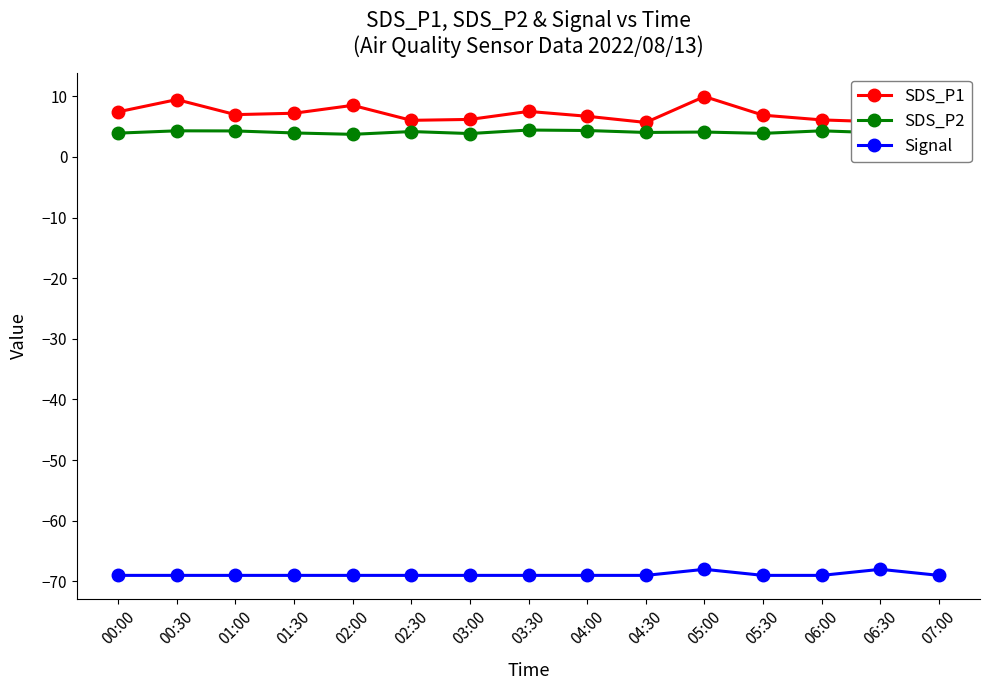

The value of Signal at 06:00 is -43.5. True or false?

False